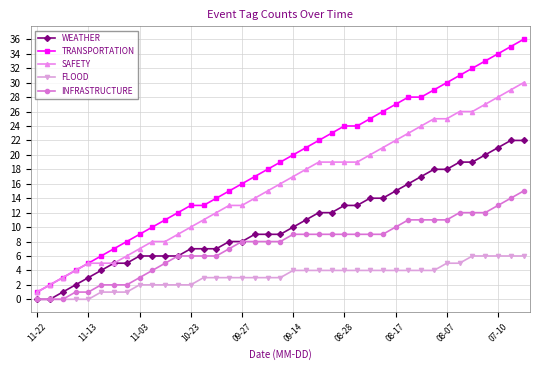

True or false: FLOOD and TRANSPORTATION intersect in this chart.

False